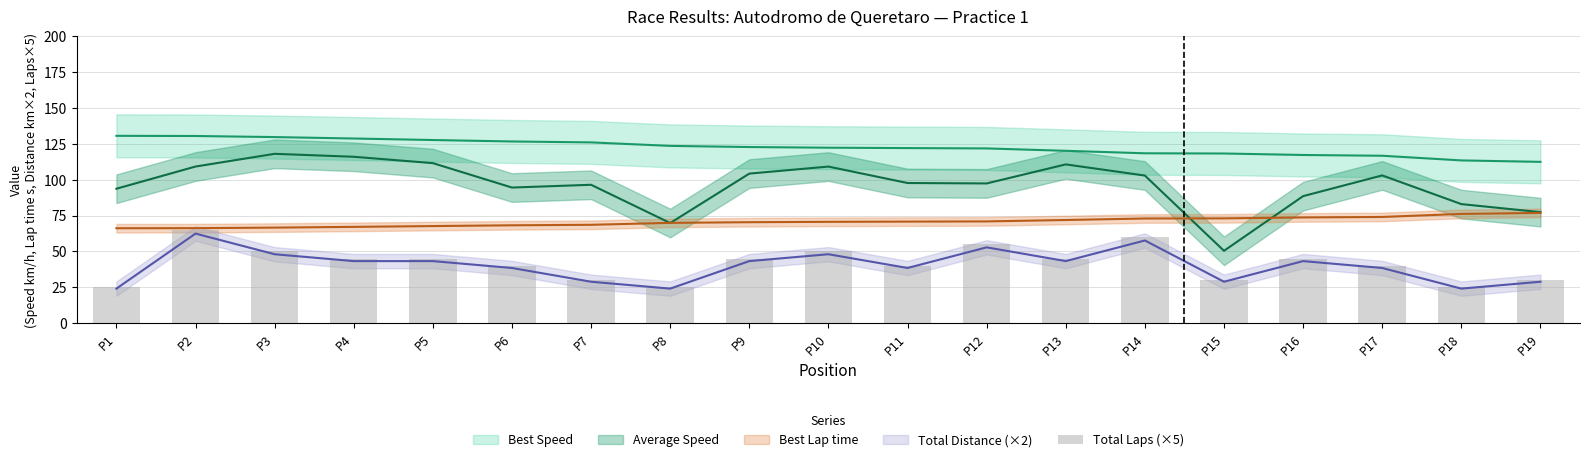

The value at P17 is 70. True or false?

False